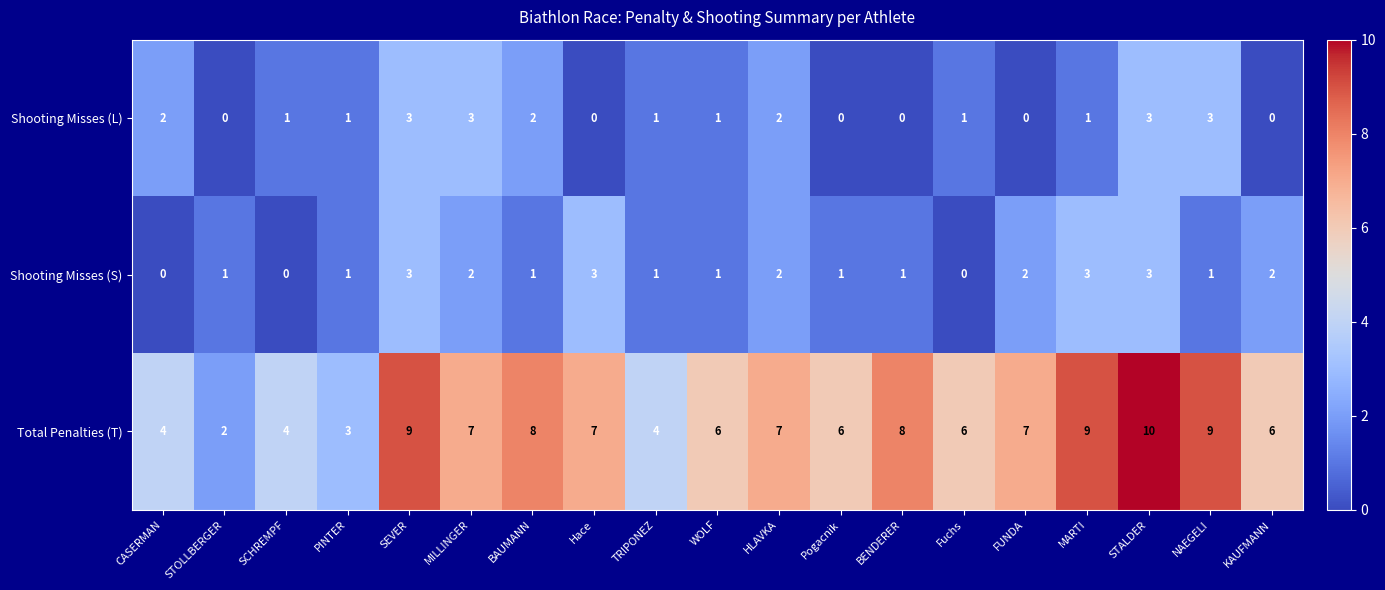

Rank the series at BAUMANN from lowest to highest value.

Shooting Misses (S), Shooting Misses (L), Total Penalties (T)